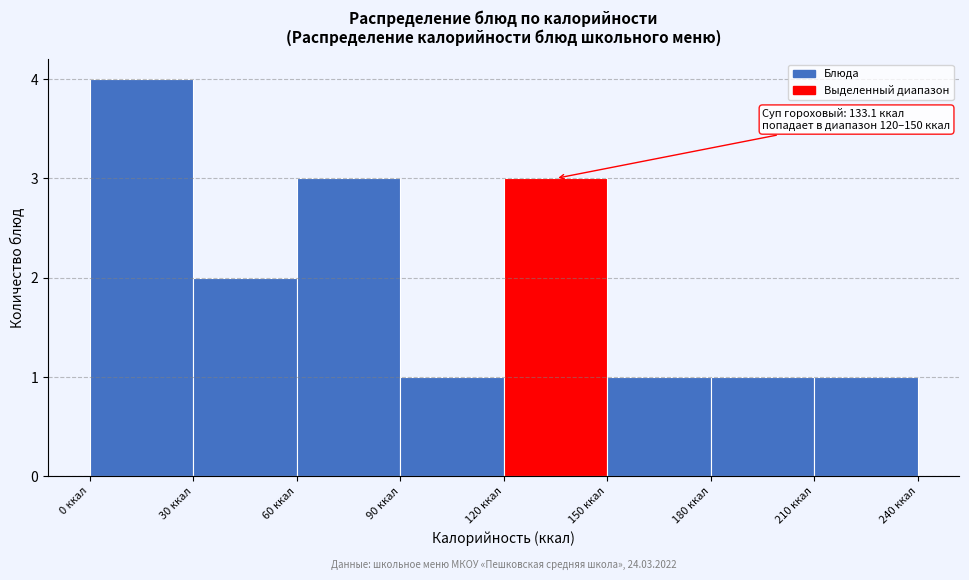

Which range on the x-axis has the tallest bar?

0 to 30